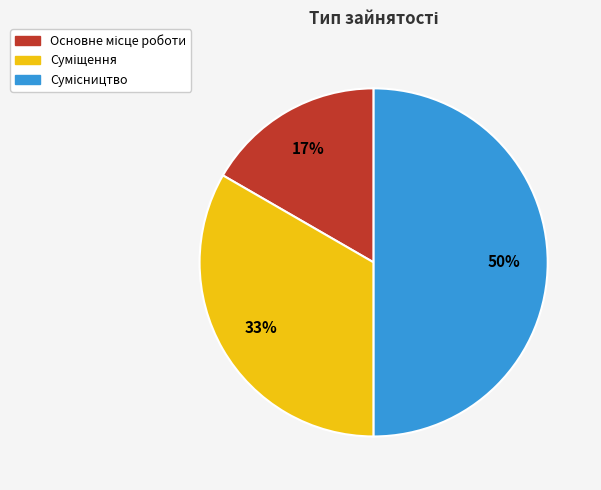

To the nearest percent, what is the difference between the largest and smallest slice percentages?

33%